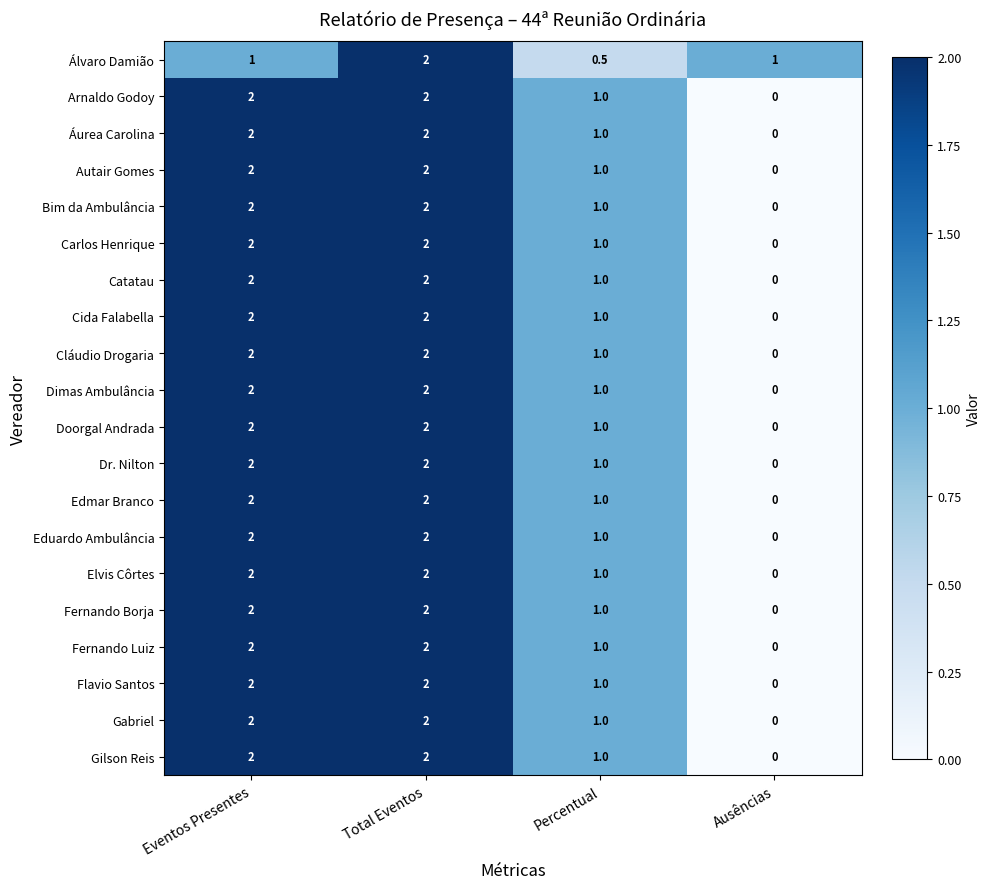

What is the approximate value of Catatau at Total Eventos?

2.0